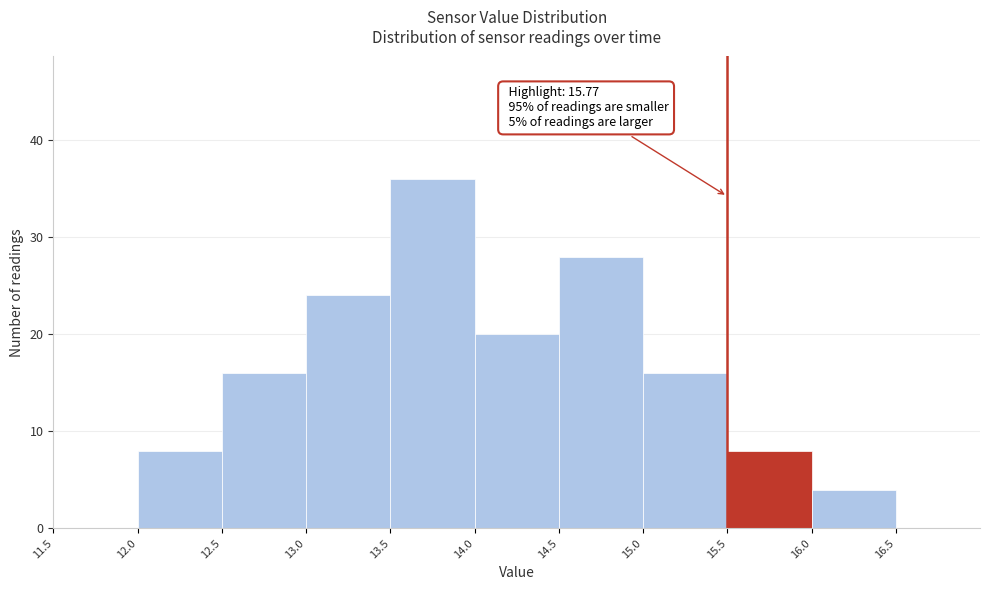

Which range on the x-axis has the tallest bar?

13.5 to 14.0